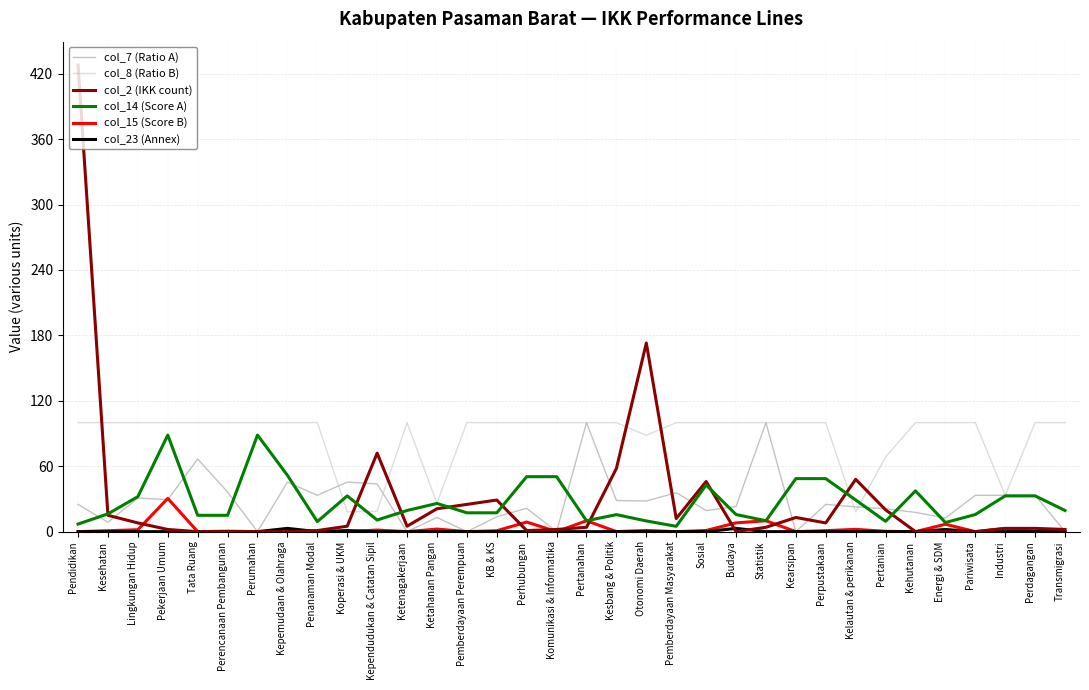

Where do col_2 (IKK count) and col_8 (Ratio B) first cross each other?

Pendidikan and Kesehatan